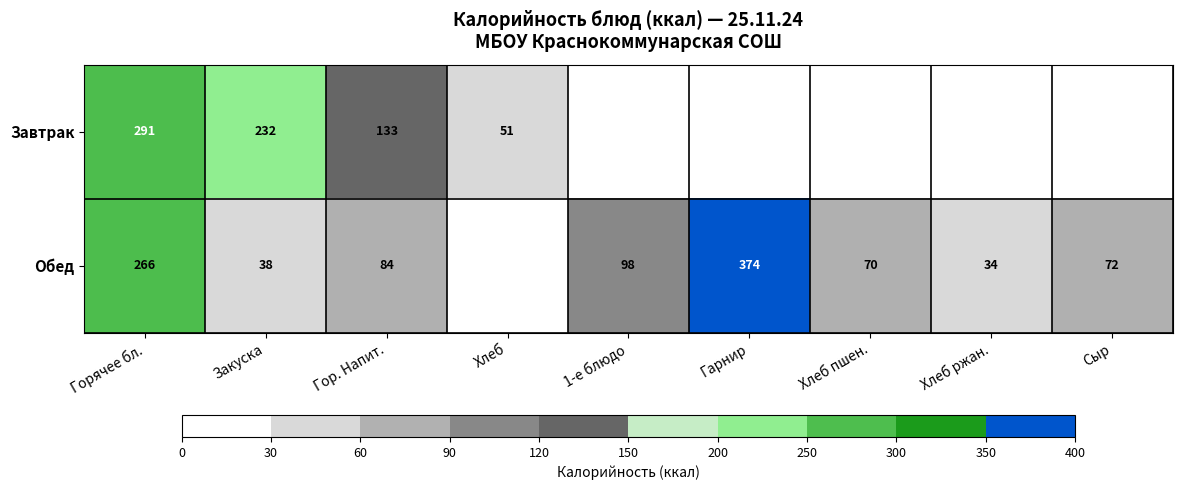

True or false: Завтрак has a value of 79.4 at Хлеб.

False